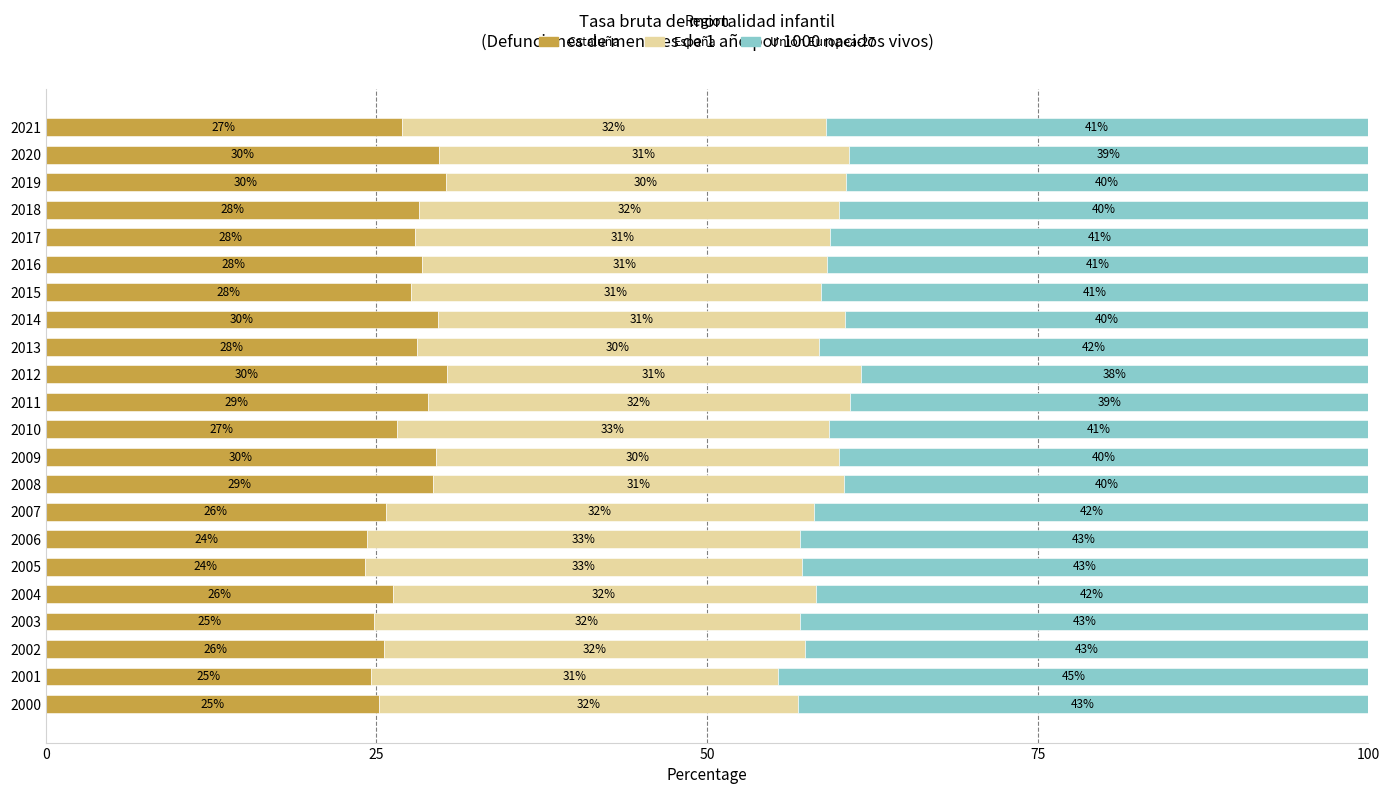

Read the Cataluña value at 2001.

24.6